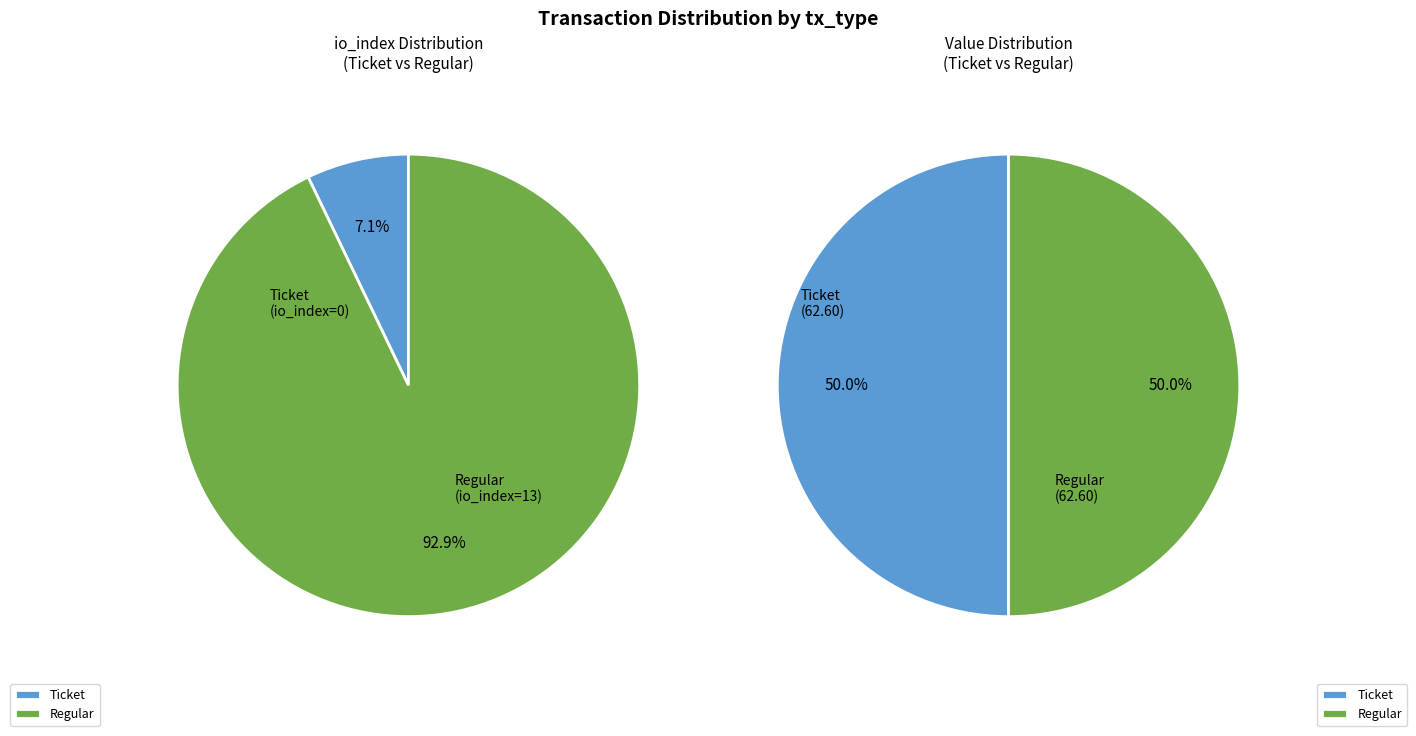

What is the change in value from tx_type_Ticket to tx_type_Regular?

+13